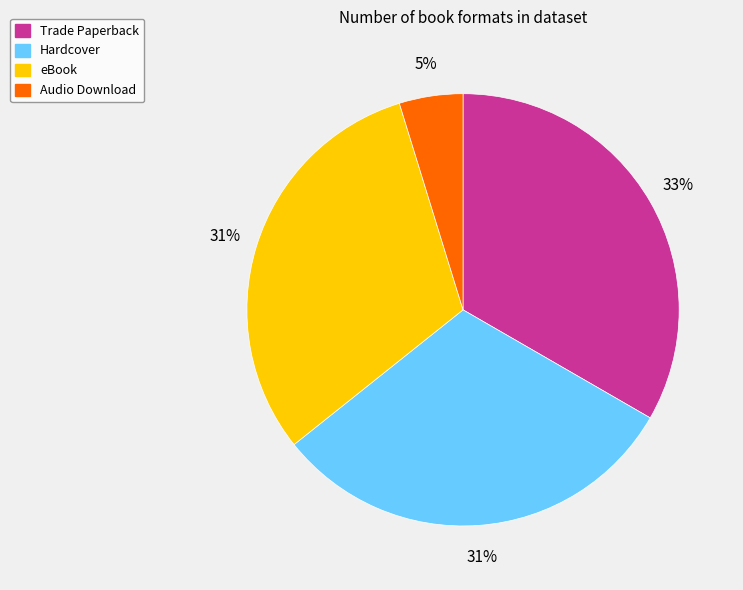

What percentage is the Trade Paperback slice, to the nearest percent?

33%